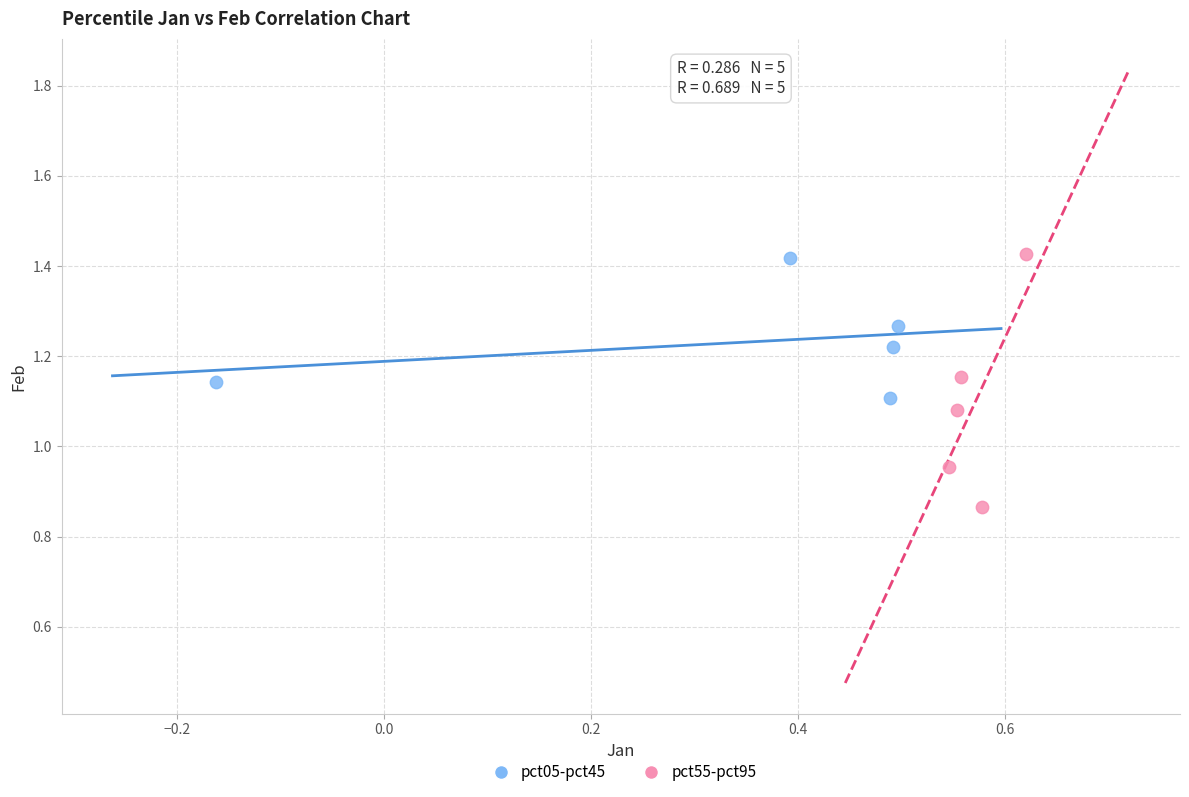

Which series has the widest spread of Y values?

pct55-pct95